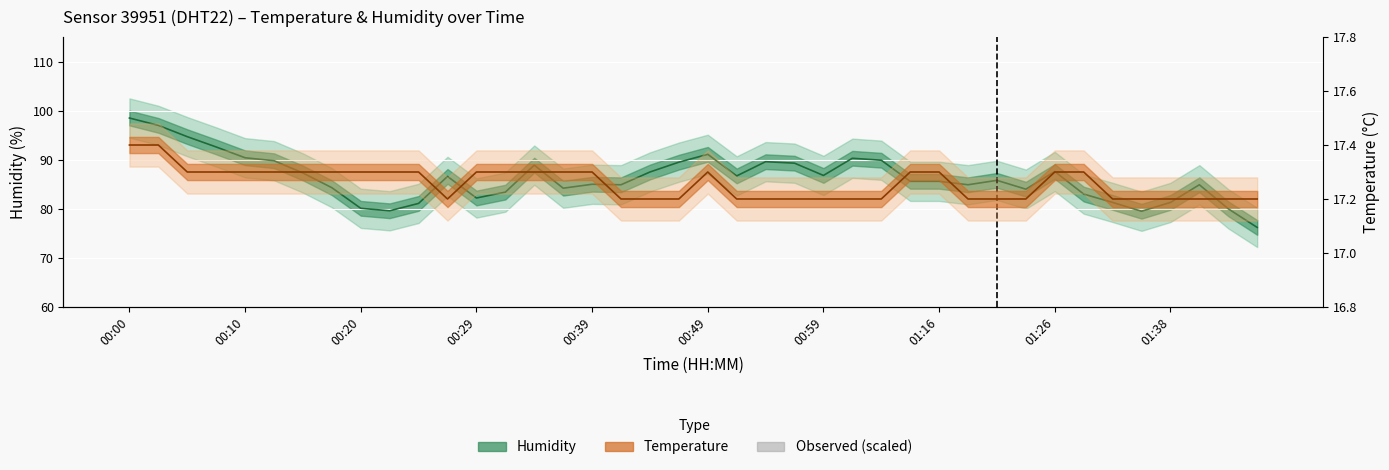

Read the Temperature (°C) value at 00:10.

17.4